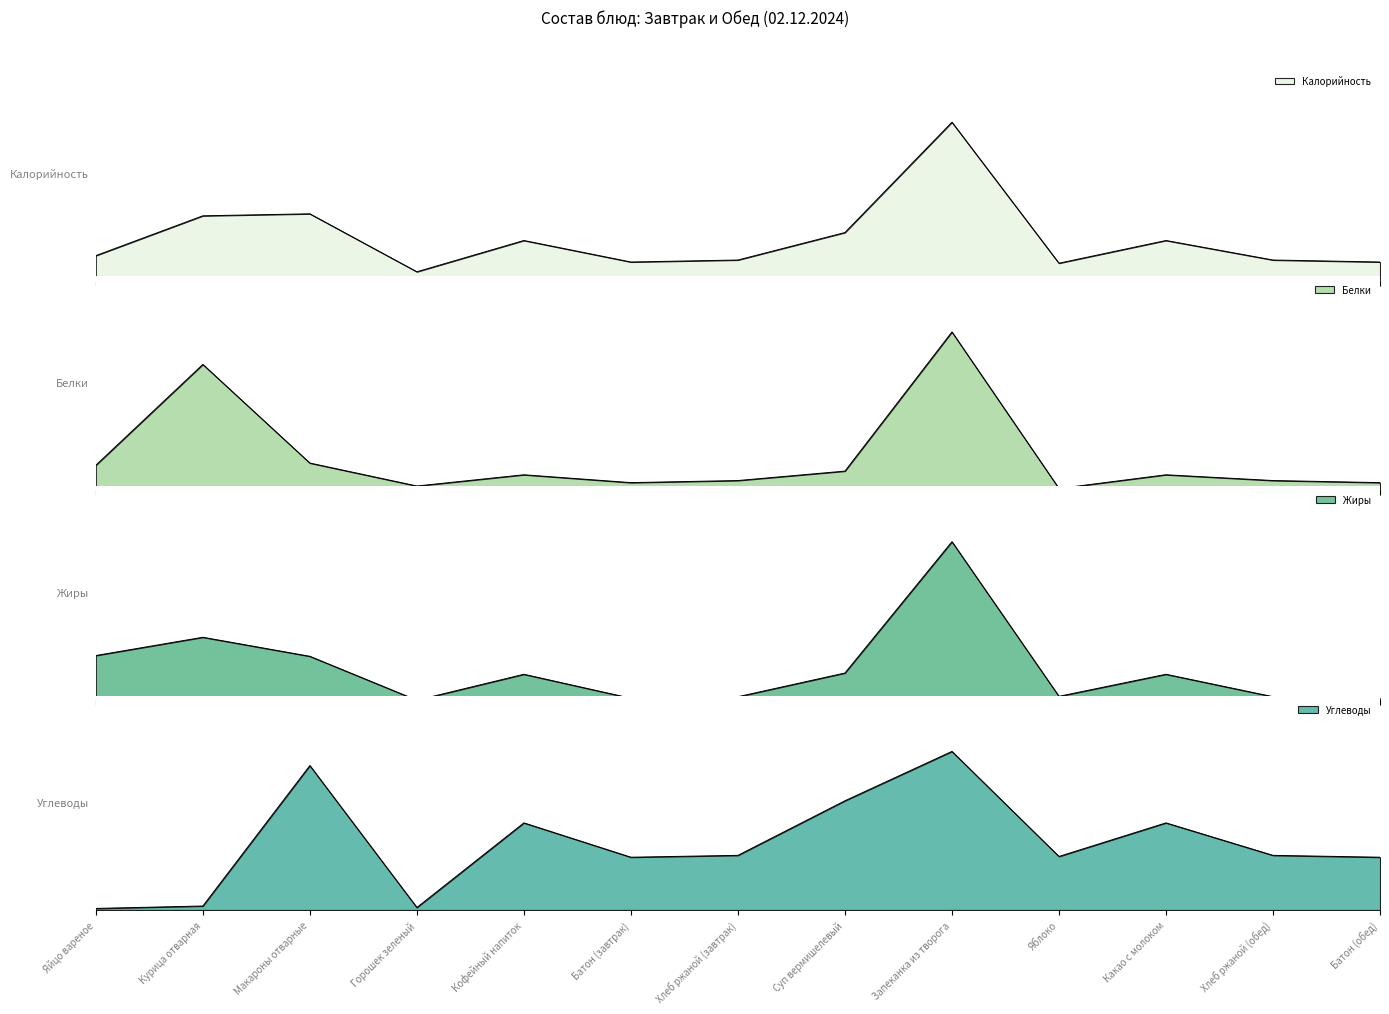

What is the sum of all Углеводы values?

158.0